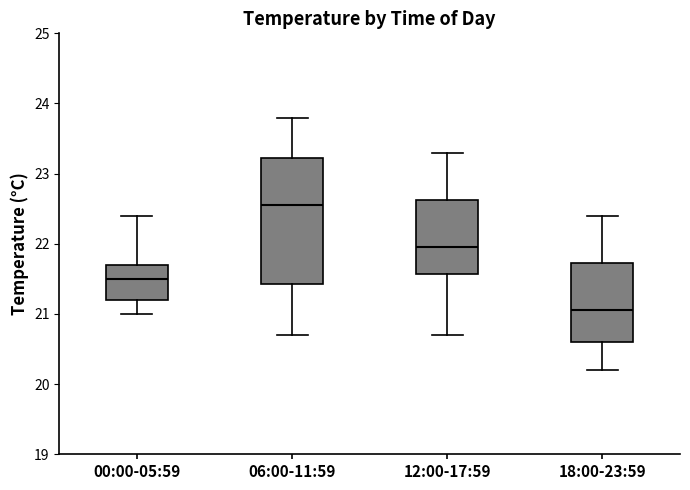

Reading left to right, read every box against the y-axis: the position of its median line, the range the box covers, and the ends of its whiskers. The values are not printed on the chart, so give them approximately, as read against the axis.

00:00-05:59: median 21.5, box 21.2 to 21.7, whiskers 21.0 to 22.4
06:00-11:59: median 22.6, box 21.4 to 23.2, whiskers 20.7 to 23.8
12:00-17:59: median 22.0, box 21.6 to 22.6, whiskers 20.7 to 23.3
18:00-23:59: median 21.1, box 20.6 to 21.7, whiskers 20.2 to 22.4